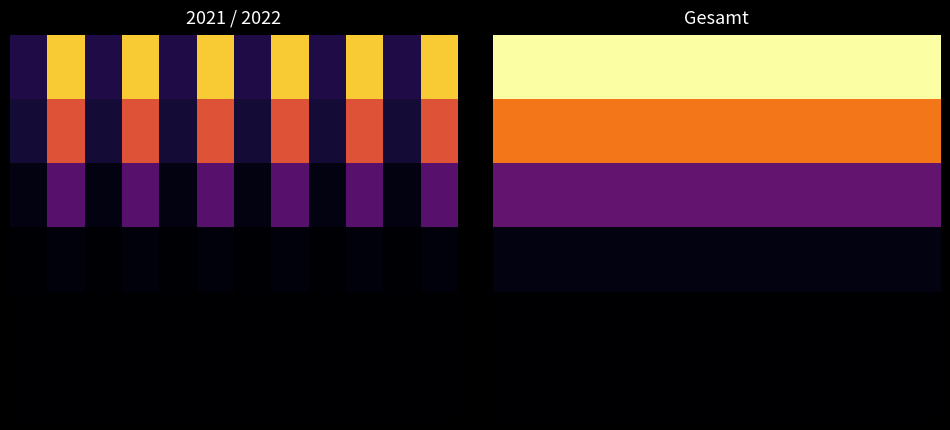

What is the total value across all series at 5?

276